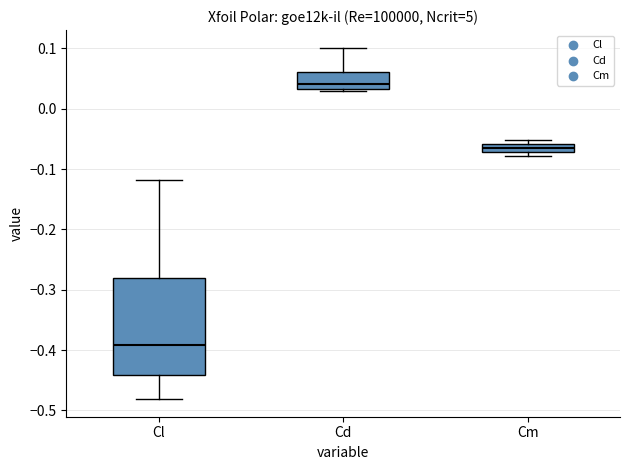

Which box is the tallest, from its lower edge to its upper edge?

Cl